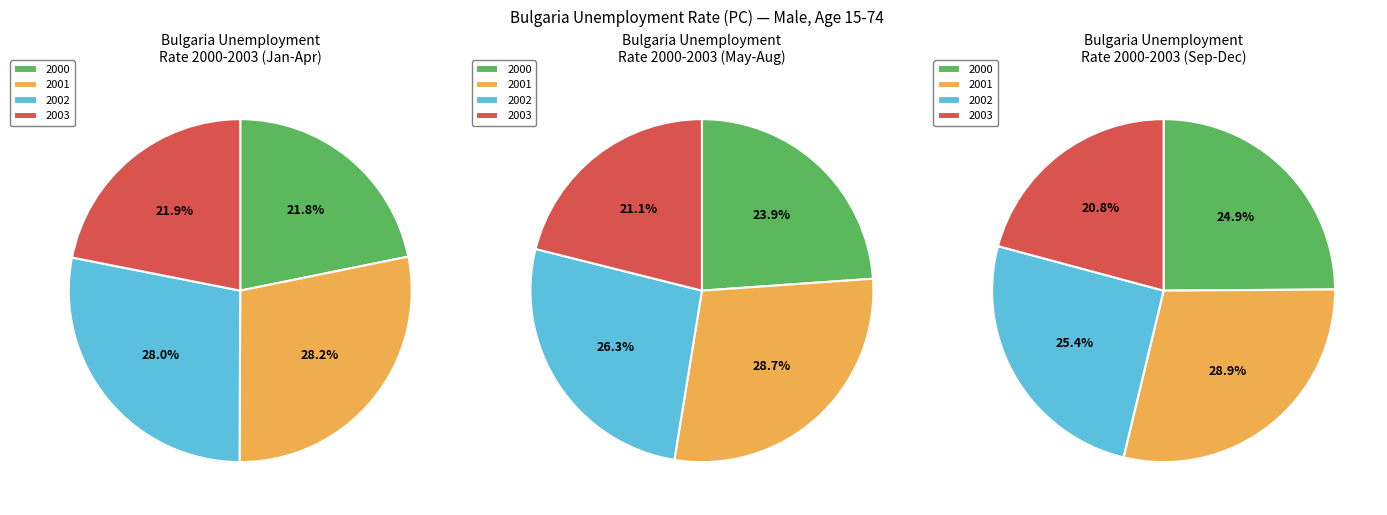

Count the number of slices in the pie.

12